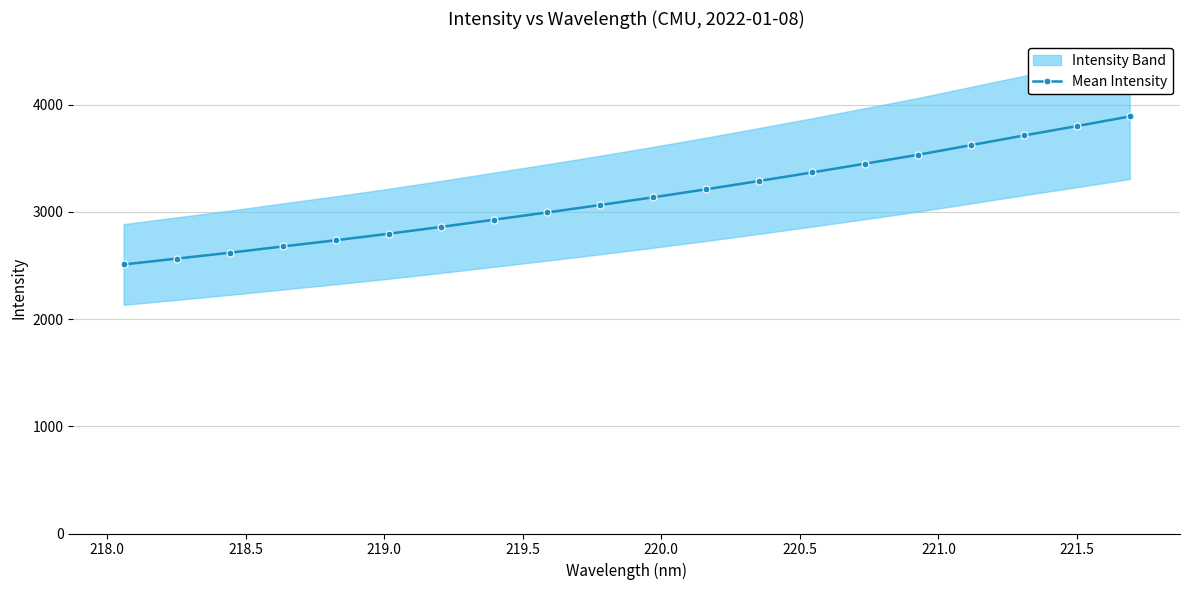

What is the value of the Mean Intensity point at the 8th from the left?

2928.3